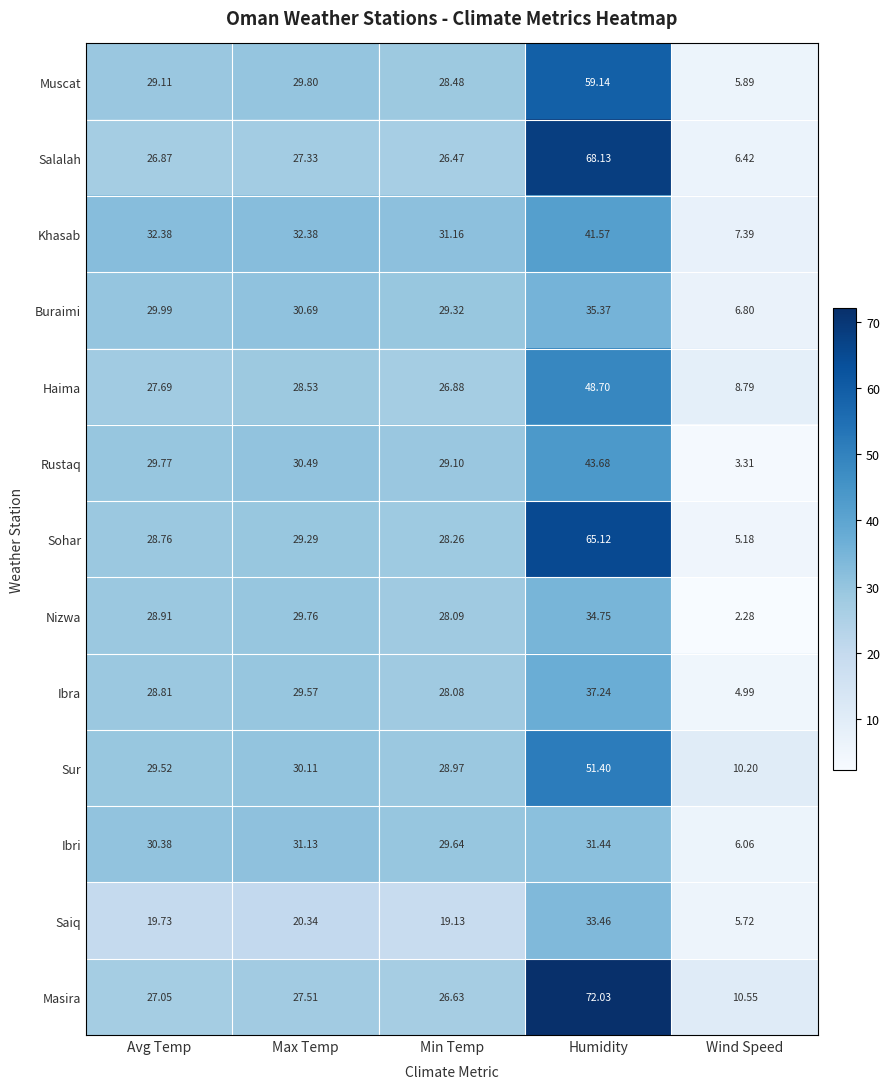

At which label is Rustaq closest to 23?

Min Temp